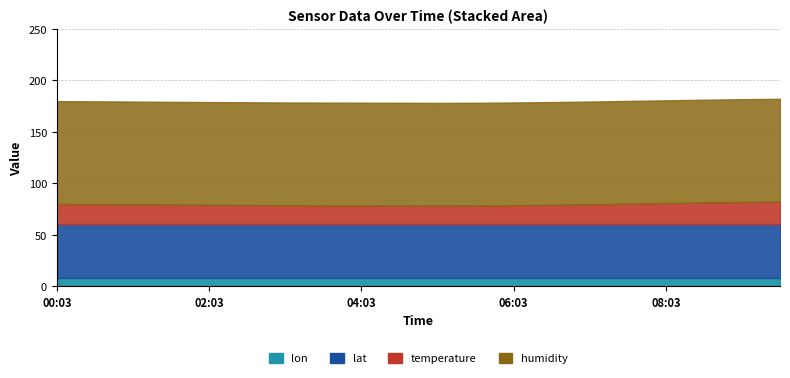

At which category is the sum across all series the highest?

09:33